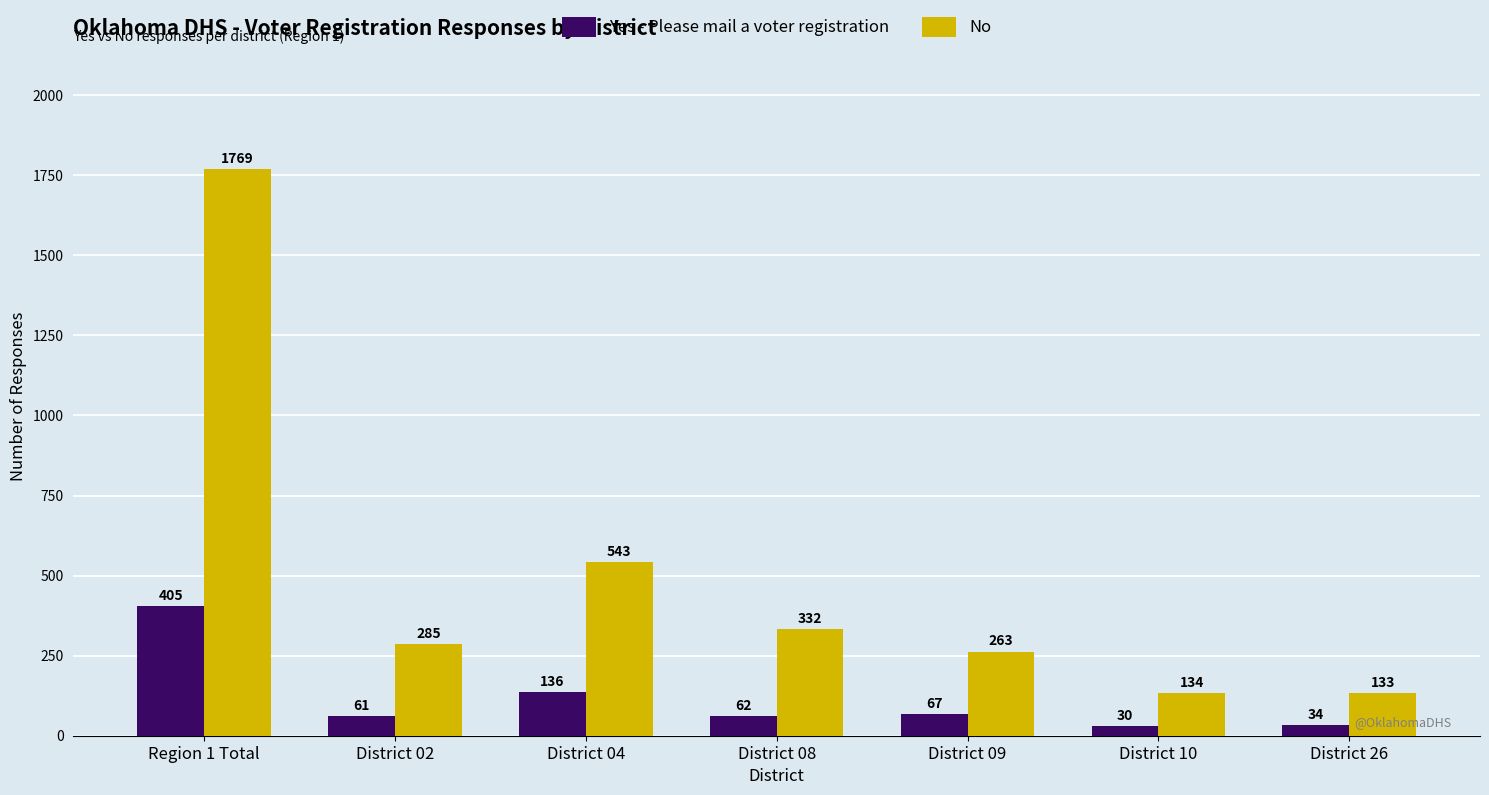

Count the number of data series in this chart.

2